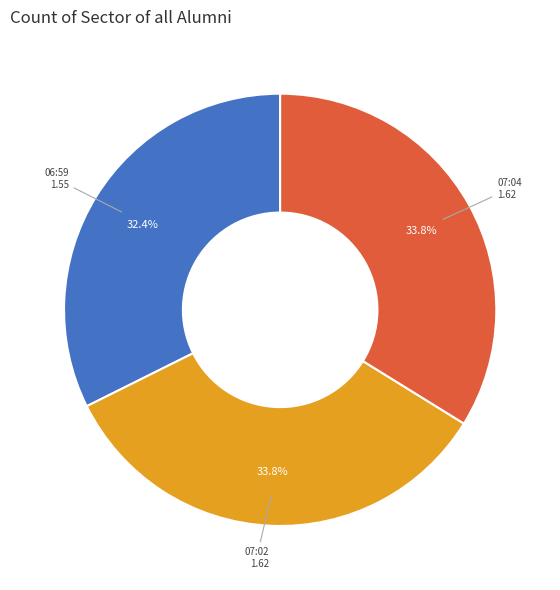

Which category has the smallest portion of the pie?

06:59